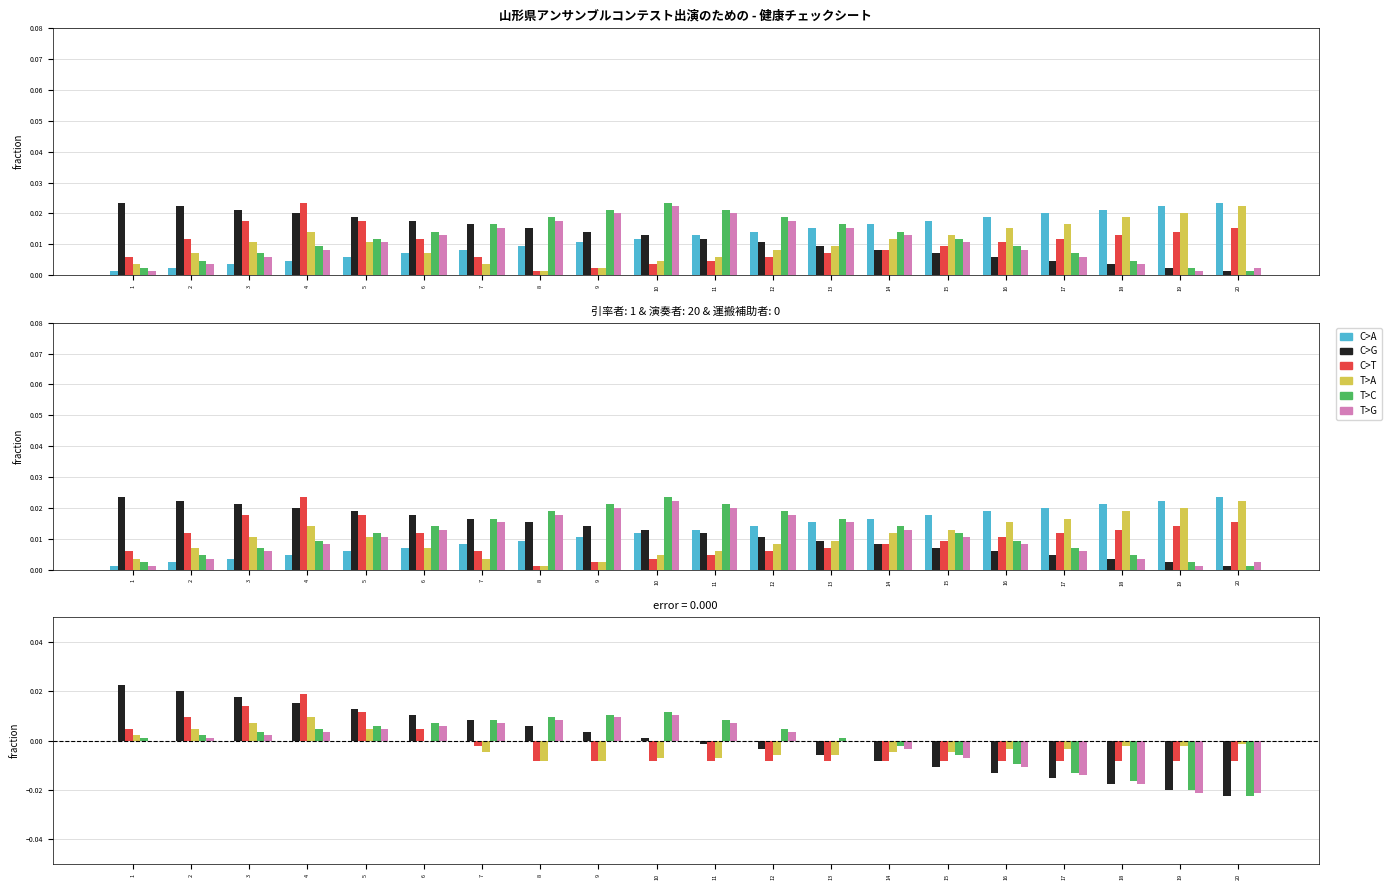

How many negative values does the T>C series have?

7